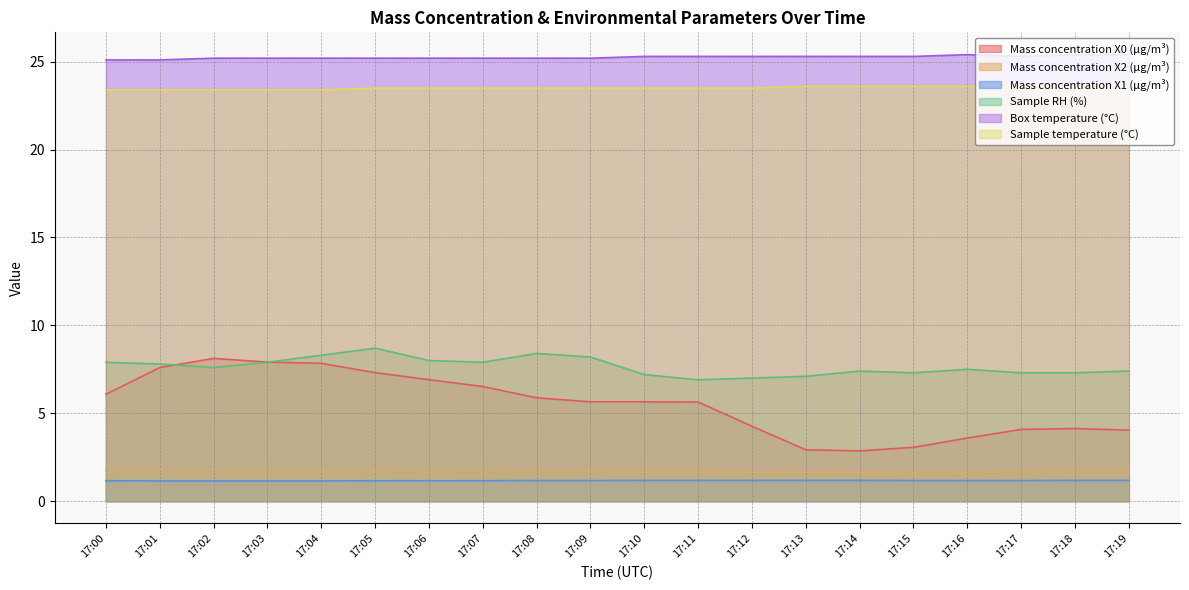

How many series are shown in this chart?

6